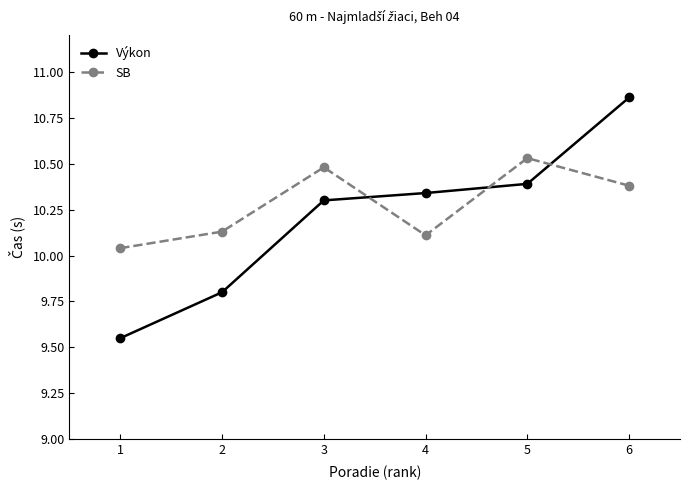

How many lines are shown in the chart?

2